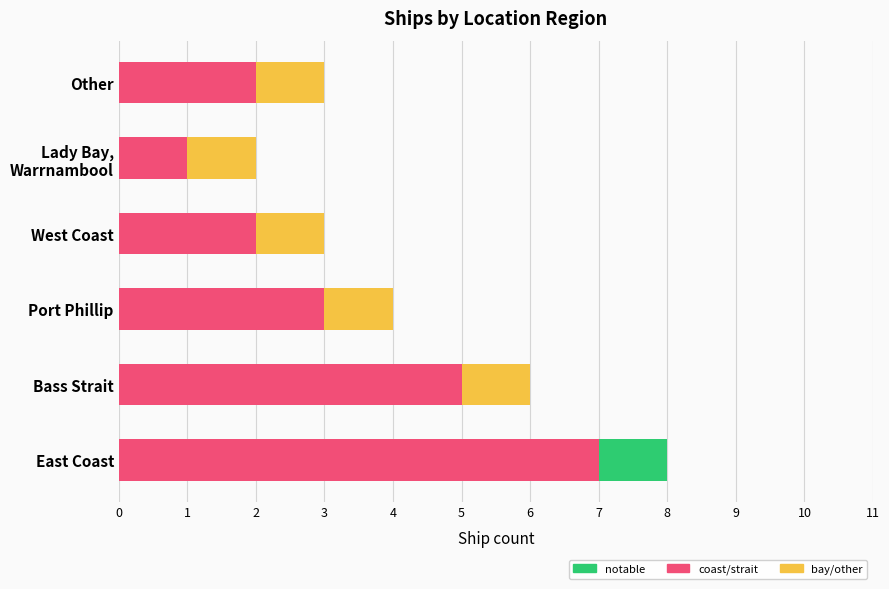

At which category is the sum across all series the highest?

East Coast